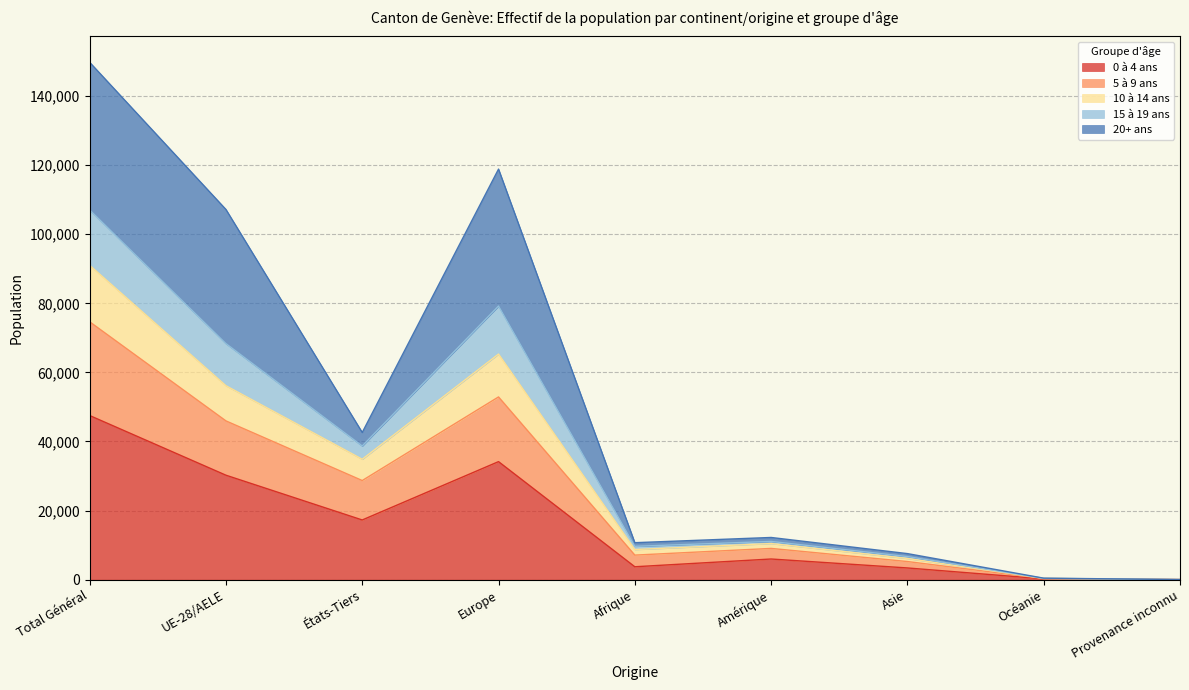

True or false: 0 à 4 ans and 15 à 19 ans intersect in this chart.

False